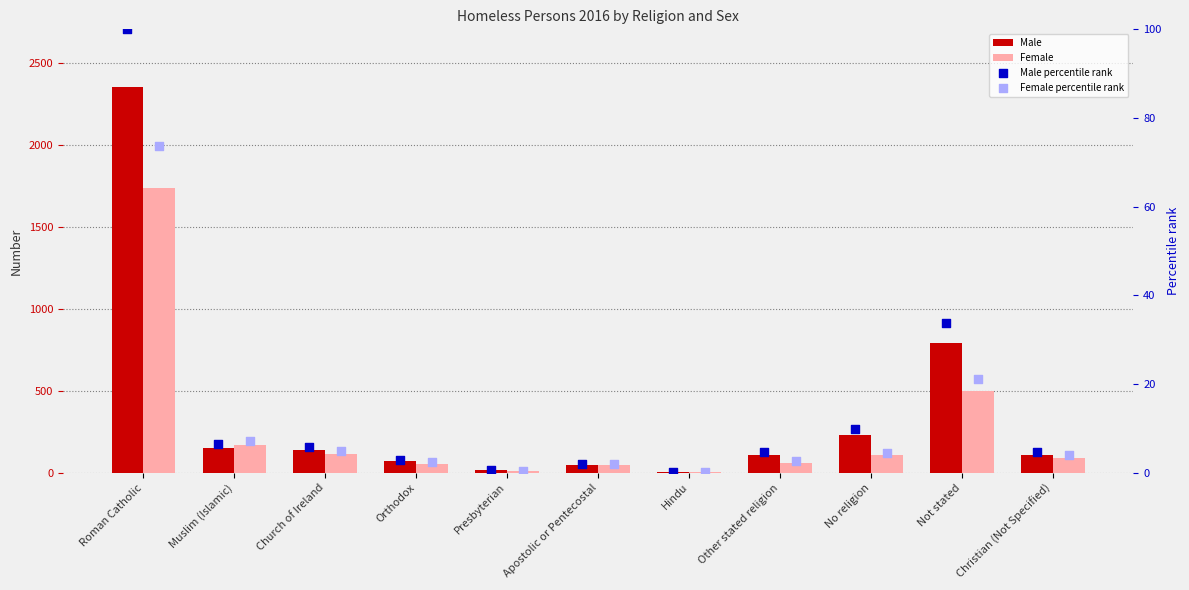

Which series has the largest total across all categories?

Male